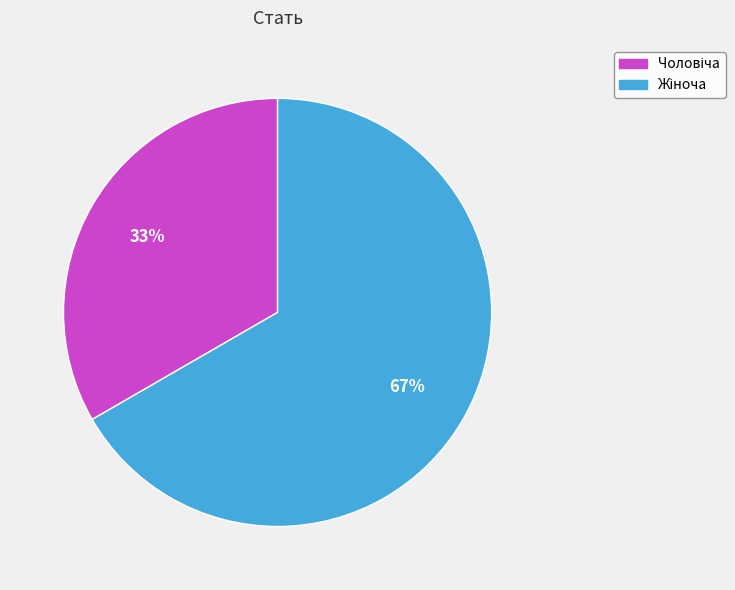

To the nearest percent, what is the average slice percentage?

50%